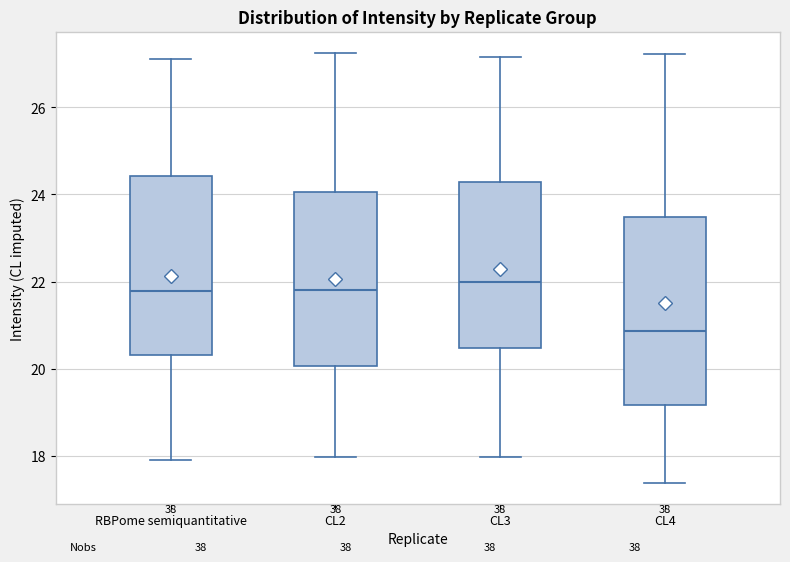

Reading left to right, transcribe this box plot: for each box, give where its median line is, the range the box spans, and where its two whiskers end, as read against the y-axis. The values are not printed on the chart, so give them approximately, as read against the axis.

RBPome semiquantitative: median 21.8, box 20.4 to 24.4, whiskers 17.8 to 27.2
CL2: median 21.8, box 20.0 to 24.0, whiskers 18.0 to 27.2
CL3: median 22.0, box 20.4 to 24.2, whiskers 18.0 to 27.2
CL4: median 20.8, box 19.2 to 23.4, whiskers 17.4 to 27.2